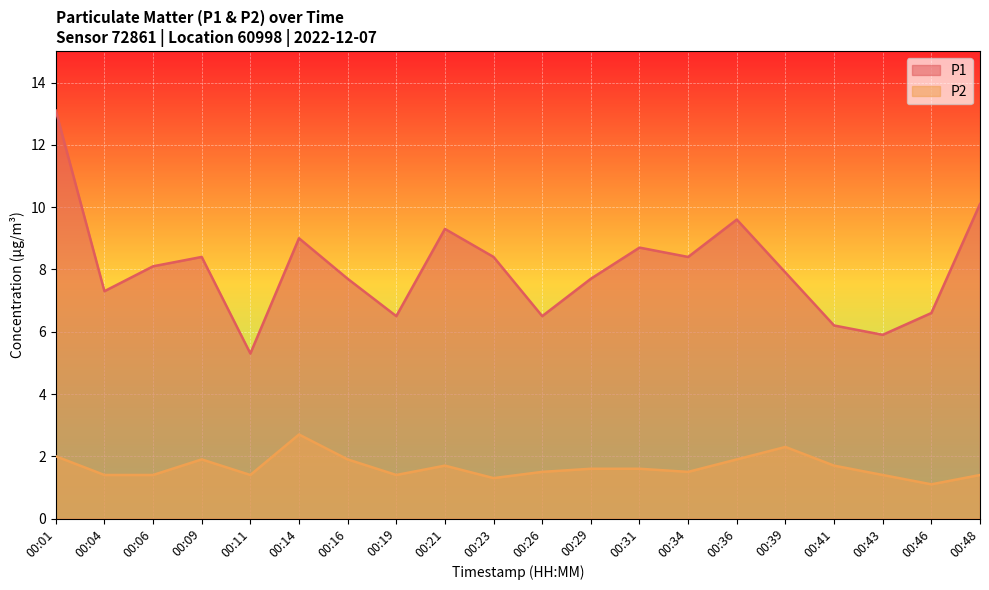

The value of P1 at 00:41 is 10.3. True or false?

False